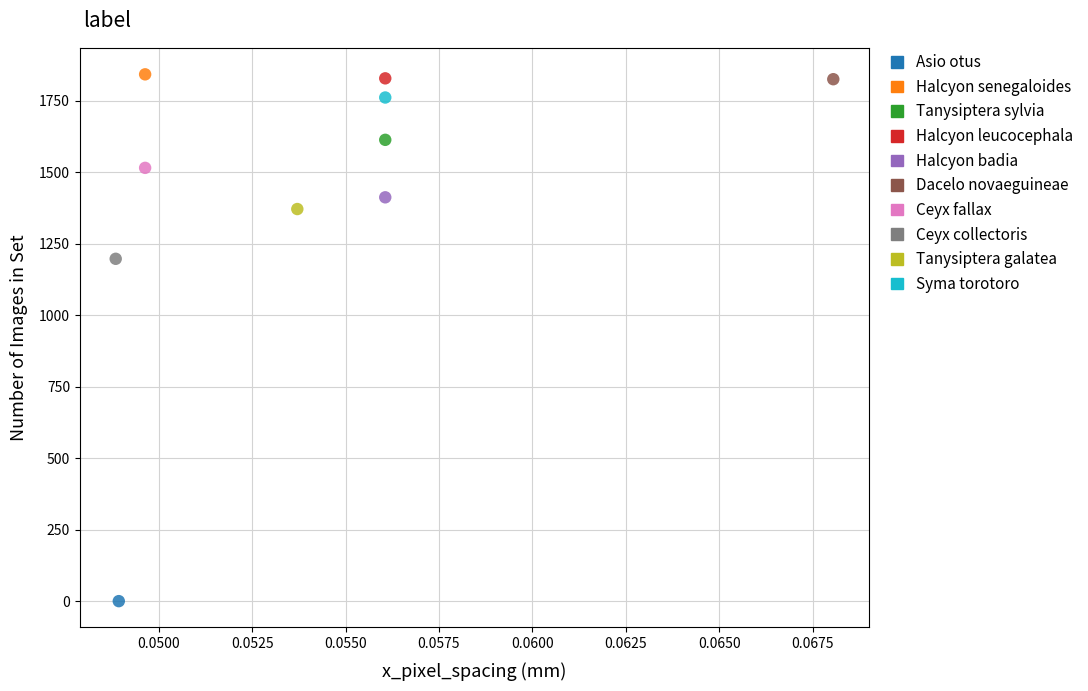

What are all the series names shown in the legend?

Asio otus, Halcyon senegaloides, Tanysiptera sylvia, Halcyon leucocephala, Halcyon badia, Dacelo novaeguineae, Ceyx fallax, Ceyx collectoris, Tanysiptera galatea, Syma torotoro